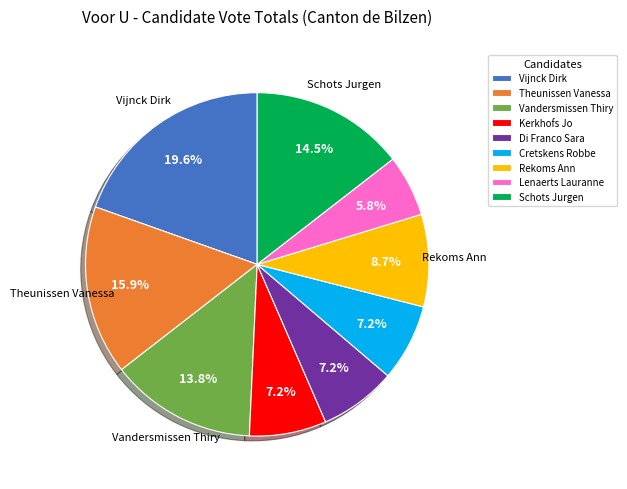

Does any single category account for the majority?

No